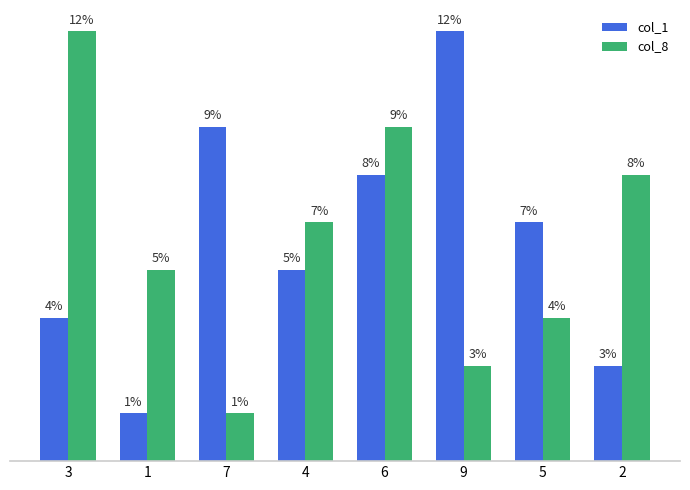

Which series changed the most between 4 and 2?

col_1